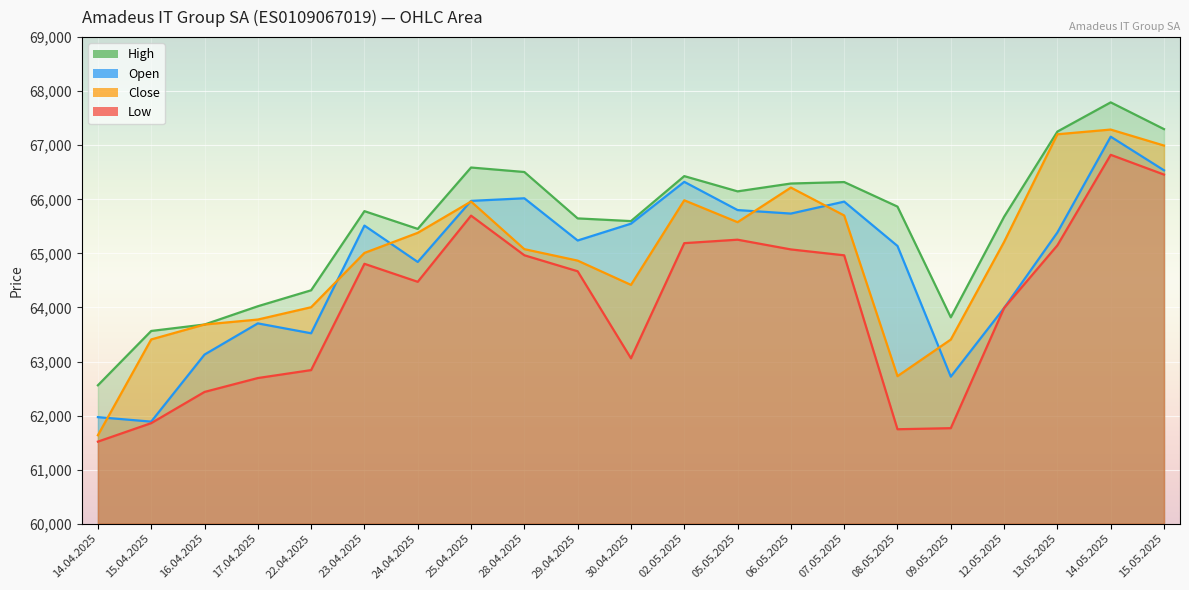

Which series has the largest total across all categories?

High